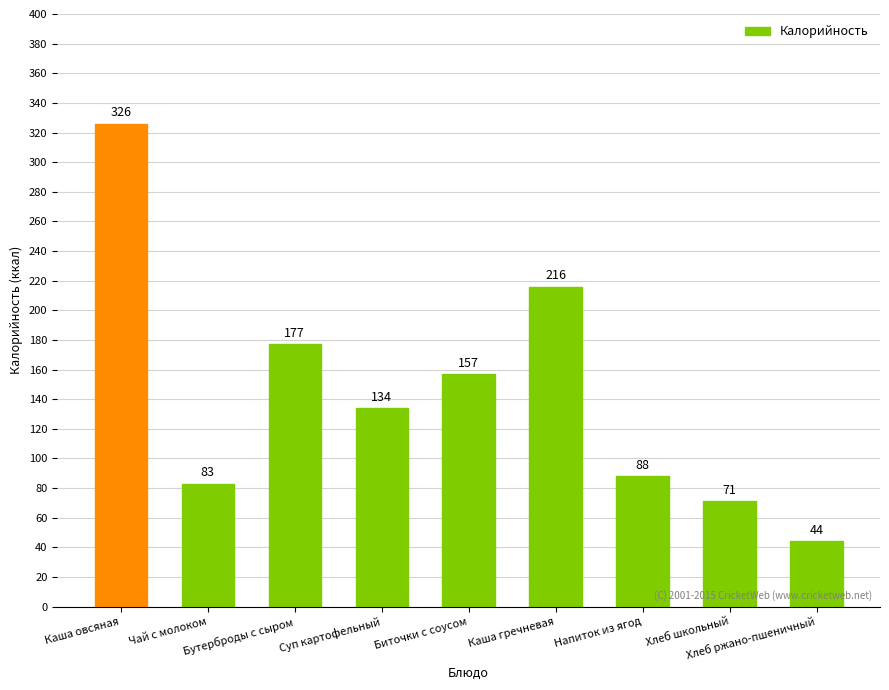

The chart shows a value of 71 at Хлеб школьный. True or false?

True